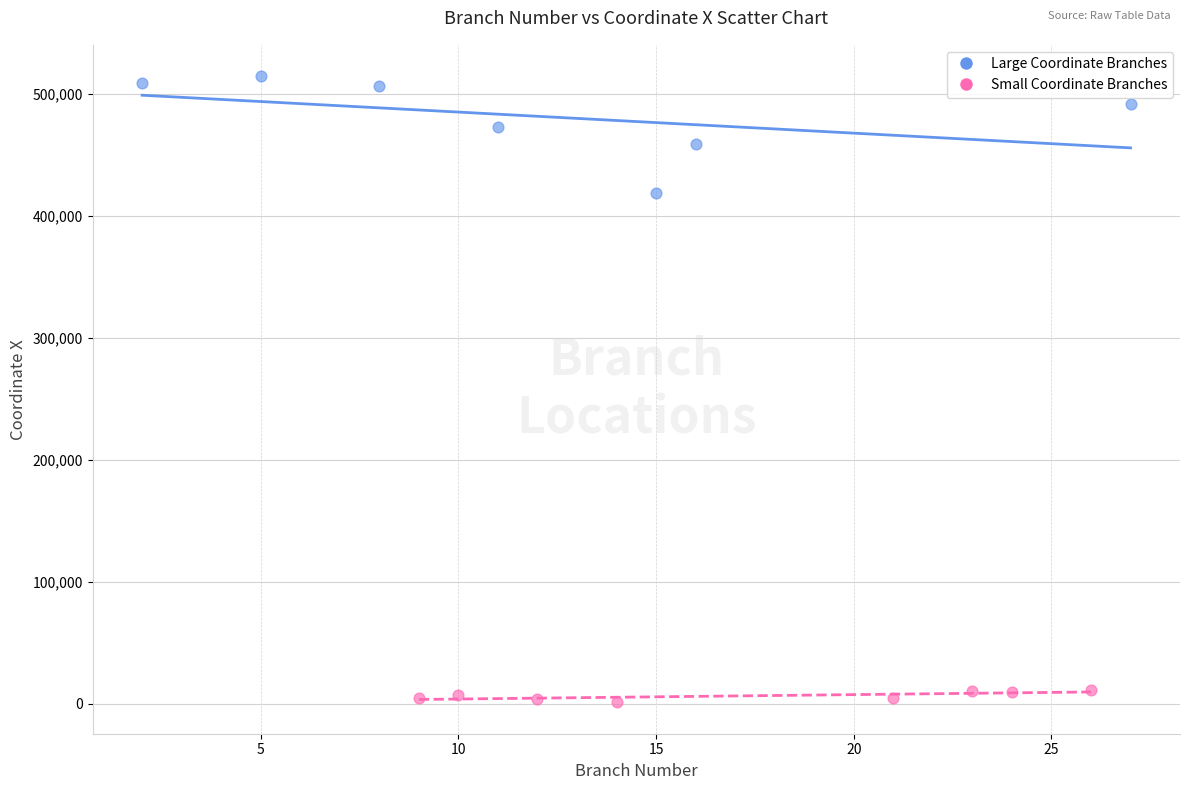

Which series reaches the maximum Y coordinate?

Large Coordinate Branches